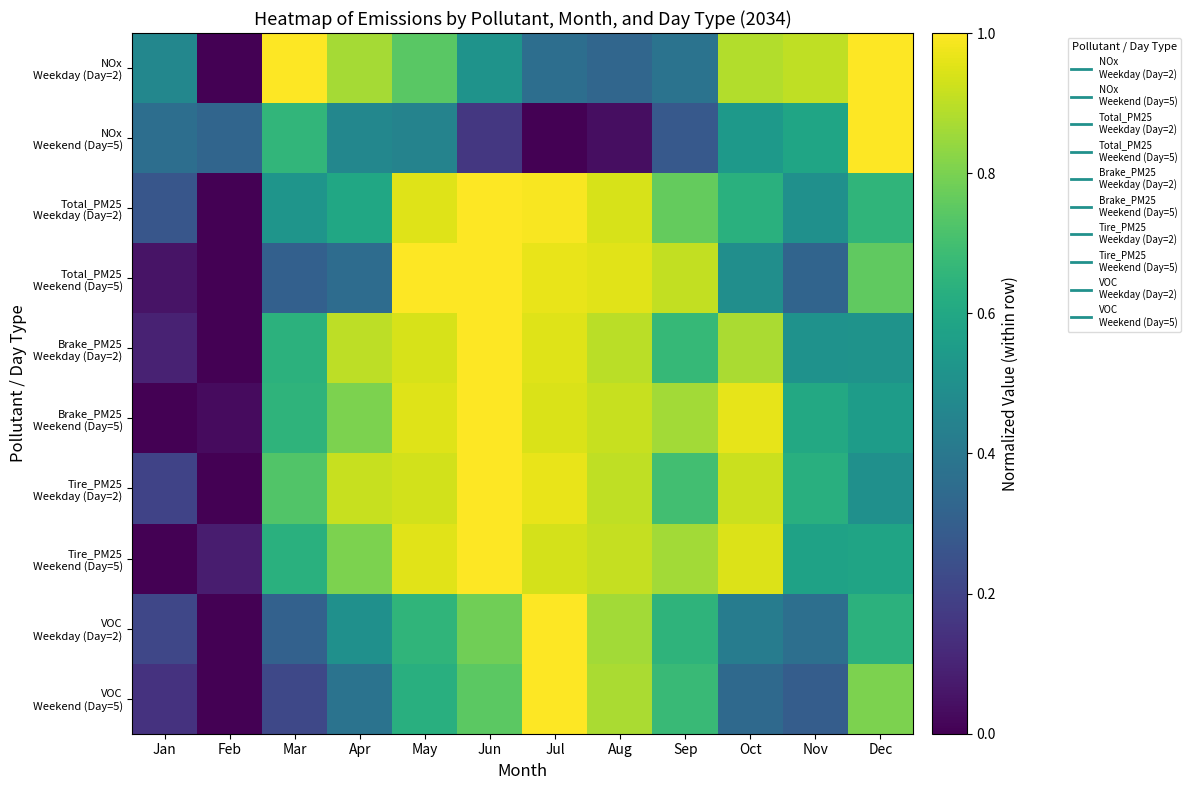

Between Jan and Jul, which series saw the biggest shift?

Brake_PM25 Weekend (Day=5)